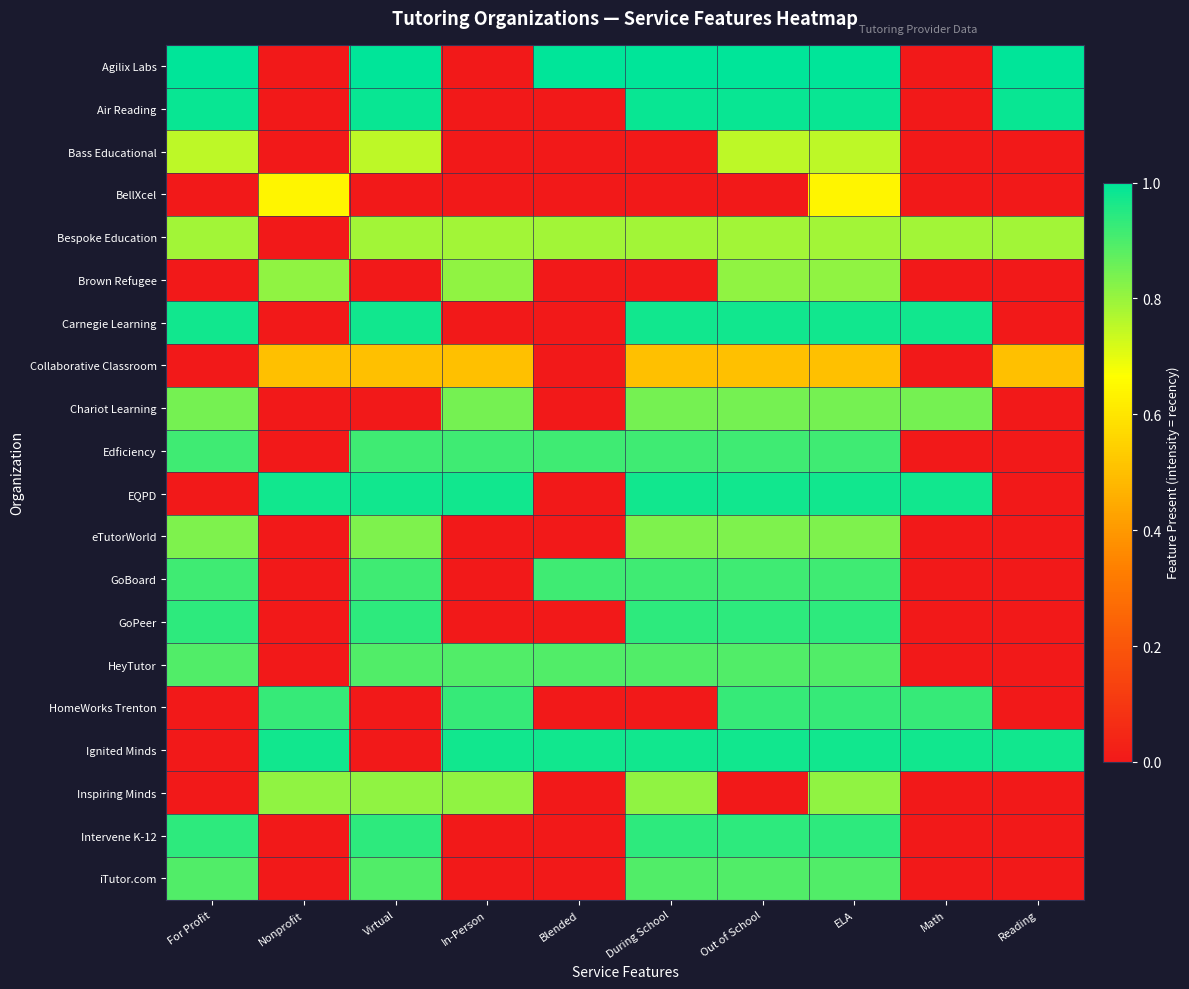

Reading left to right, transcribe all the data shown in this chart.

Agilix Labs: For Profit=1.0	Nonprofit=0.0	Virtual=1.0	In-Person=0.0	Blended=1.0	During School=1.0	Out of School=1.0	ELA=1.0	Math=0.0	Reading=1.0
Air Reading: For Profit=1.0	Nonprofit=0.0	Virtual=1.0	In-Person=0.0	Blended=0.0	During School=1.0	Out of School=1.0	ELA=1.0	Math=0.0	Reading=1.0
Bass Educational: For Profit=0.8	Nonprofit=0.0	Virtual=0.8	In-Person=0.0	Blended=0.0	During School=0.0	Out of School=0.8	ELA=0.8	Math=0.0	Reading=0.0
BellXcel: For Profit=0.0	Nonprofit=0.6	Virtual=0.0	In-Person=0.0	Blended=0.0	During School=0.0	Out of School=0.0	ELA=0.6	Math=0.0	Reading=0.0
Bespoke Education: For Profit=0.8	Nonprofit=0.0	Virtual=0.8	In-Person=0.8	Blended=0.8	During School=0.8	Out of School=0.8	ELA=0.8	Math=0.8	Reading=0.8
Brown Refugee: For Profit=0.0	Nonprofit=0.8	Virtual=0.0	In-Person=0.8	Blended=0.0	During School=0.0	Out of School=0.8	ELA=0.8	Math=0.0	Reading=0.0
Carnegie Learning: For Profit=1.0	Nonprofit=0.0	Virtual=1.0	In-Person=0.0	Blended=0.0	During School=1.0	Out of School=1.0	ELA=1.0	Math=1.0	Reading=0.0
Collaborative Classroom: For Profit=0.0	Nonprofit=0.5	Virtual=0.5	In-Person=0.5	Blended=0.0	During School=0.5	Out of School=0.5	ELA=0.5	Math=0.0	Reading=0.5
Chariot Learning: For Profit=0.8	Nonprofit=0.0	Virtual=0.0	In-Person=0.8	Blended=0.0	During School=0.8	Out of School=0.8	ELA=0.8	Math=0.8	Reading=0.0
Edficiency: For Profit=0.9	Nonprofit=0.0	Virtual=0.9	In-Person=0.9	Blended=0.9	During School=0.9	Out of School=0.9	ELA=0.9	Math=0.0	Reading=0.0
EQPD: For Profit=0.0	Nonprofit=1.0	Virtual=1.0	In-Person=1.0	Blended=0.0	During School=1.0	Out of School=1.0	ELA=1.0	Math=1.0	Reading=0.0
eTutorWorld: For Profit=0.8	Nonprofit=0.0	Virtual=0.8	In-Person=0.0	Blended=0.0	During School=0.8	Out of School=0.8	ELA=0.8	Math=0.0	Reading=0.0
GoBoard: For Profit=0.9	Nonprofit=0.0	Virtual=0.9	In-Person=0.0	Blended=0.9	During School=0.9	Out of School=0.9	ELA=0.9	Math=0.0	Reading=0.0
GoPeer: For Profit=0.9	Nonprofit=0.0	Virtual=0.9	In-Person=0.0	Blended=0.0	During School=0.9	Out of School=0.9	ELA=0.9	Math=0.0	Reading=0.0
HeyTutor: For Profit=0.9	Nonprofit=0.0	Virtual=0.9	In-Person=0.9	Blended=0.9	During School=0.9	Out of School=0.9	ELA=0.9	Math=0.0	Reading=0.0
HomeWorks Trenton: For Profit=0.0	Nonprofit=0.9	Virtual=0.0	In-Person=0.9	Blended=0.0	During School=0.0	Out of School=0.9	ELA=0.9	Math=0.9	Reading=0.0
Ignited Minds: For Profit=0.0	Nonprofit=1.0	Virtual=0.0	In-Person=1.0	Blended=1.0	During School=1.0	Out of School=1.0	ELA=1.0	Math=1.0	Reading=1.0
Inspiring Minds: For Profit=0.0	Nonprofit=0.8	Virtual=0.8	In-Person=0.8	Blended=0.0	During School=0.8	Out of School=0.0	ELA=0.8	Math=0.0	Reading=0.0
Intervene K-12: For Profit=0.9	Nonprofit=0.0	Virtual=0.9	In-Person=0.0	Blended=0.0	During School=0.9	Out of School=0.9	ELA=0.9	Math=0.0	Reading=0.0
iTutor.com: For Profit=0.9	Nonprofit=0.0	Virtual=0.9	In-Person=0.0	Blended=0.0	During School=0.9	Out of School=0.9	ELA=0.9	Math=0.0	Reading=0.0